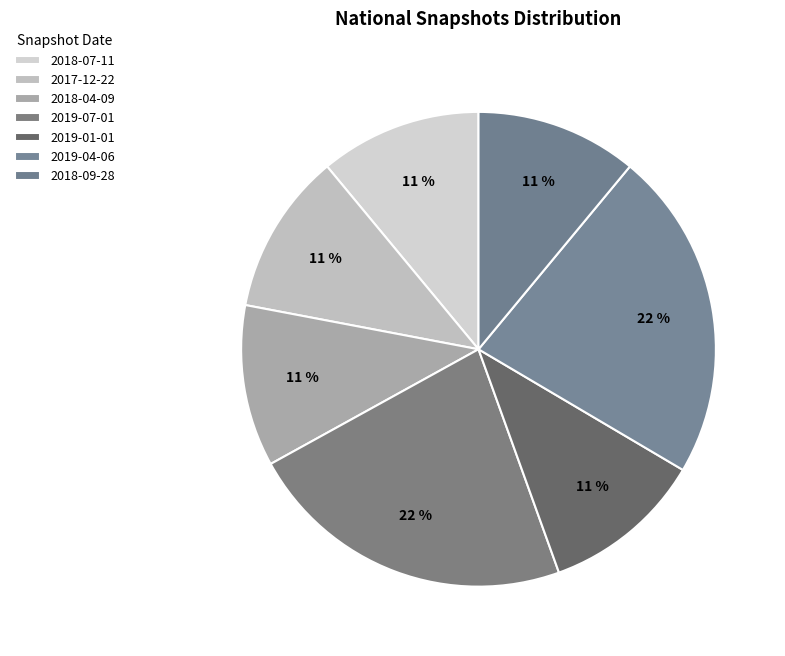

What is the ratio of the value at 2019-01-01 to the value at 2019-04-06?

0.5